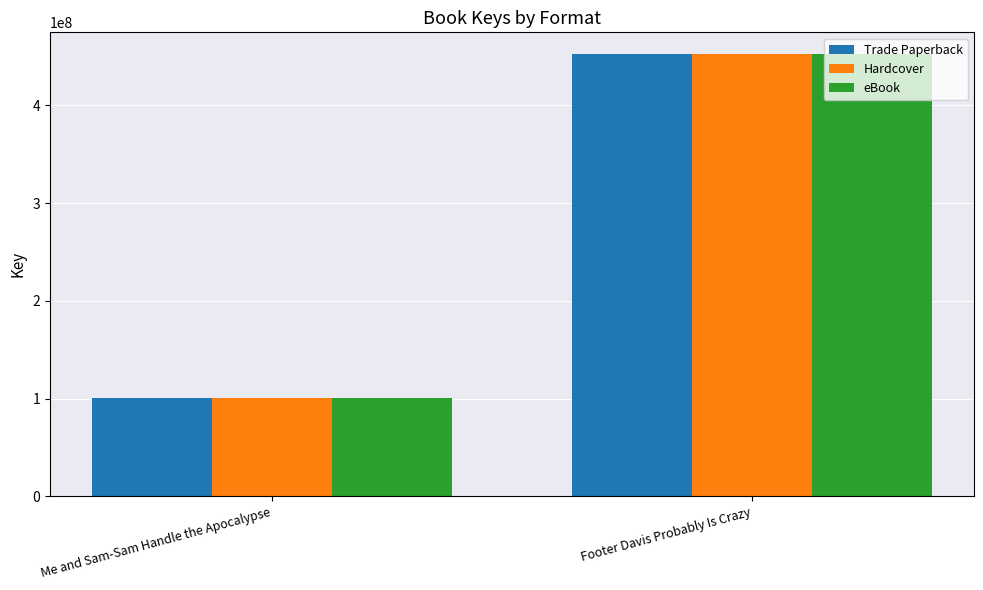

What position from the right is Me and Sam-Sam Handle the Apocalypse?

2